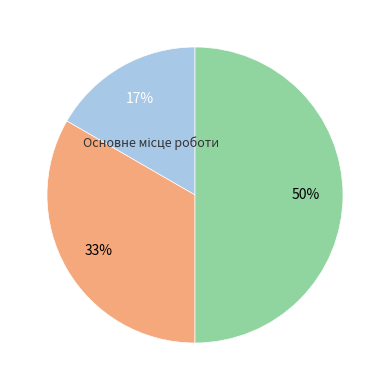

To the nearest percent, what is the difference between the largest and smallest slice percentages?

33%